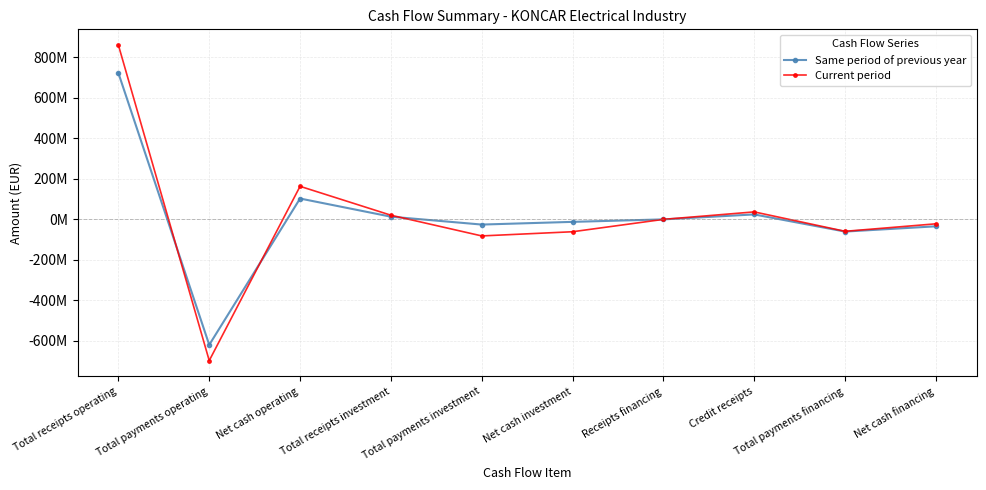

What are all the series names shown in the legend?

Same period of previous year, Current period